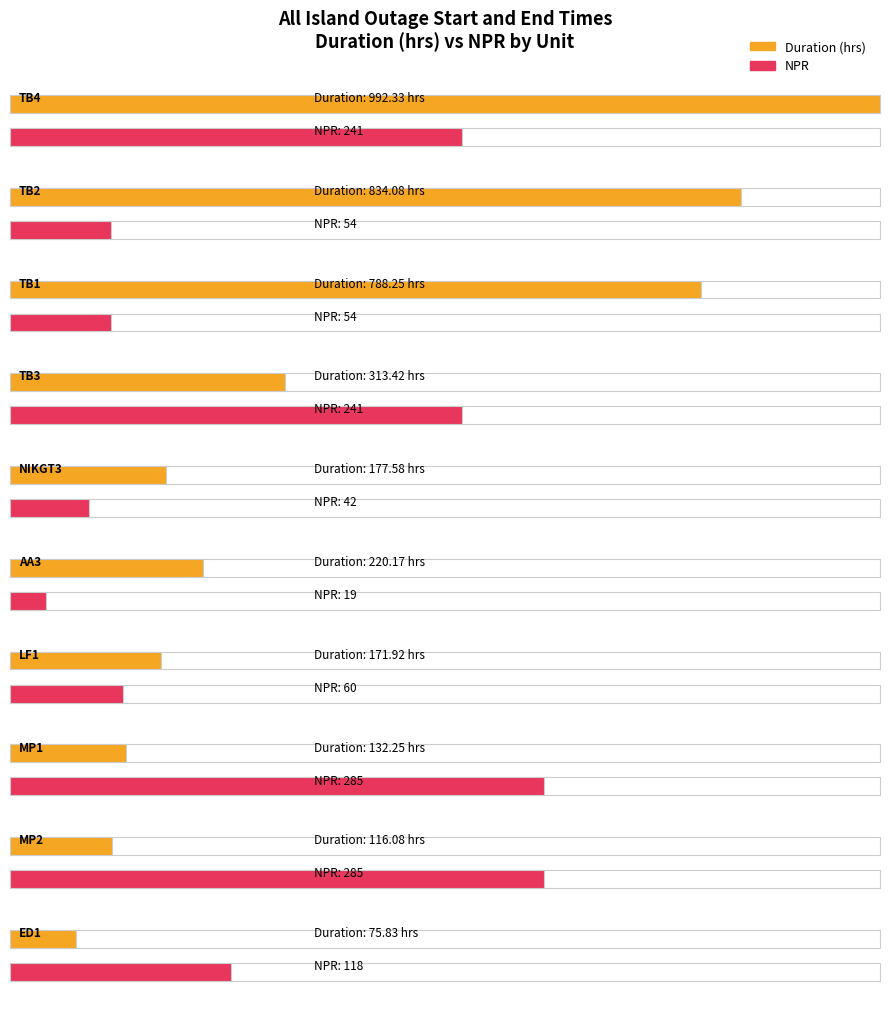

What position from the left is TB1?

3